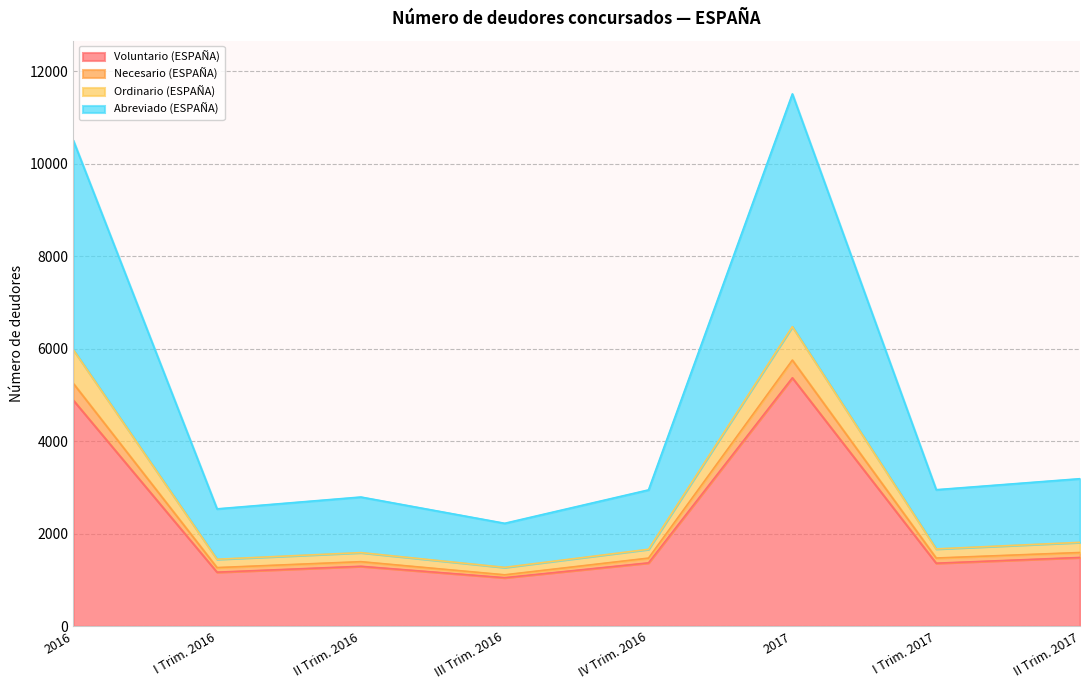

Which category has the highest value in the Voluntario (ESPAÑA) series?

2017